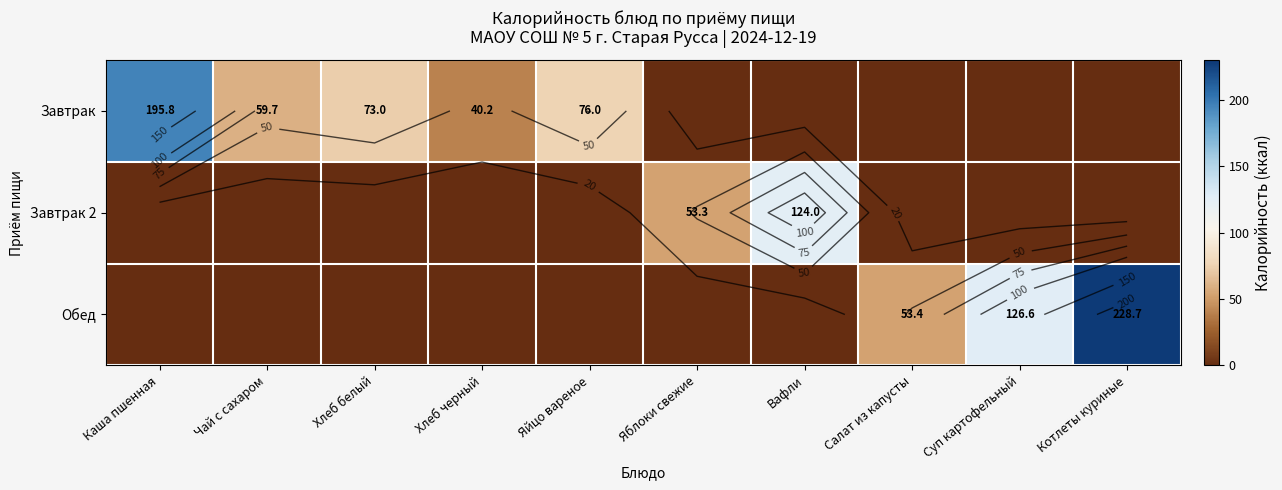

The value of Обед at Хлеб черный is 0.0. True or false?

True